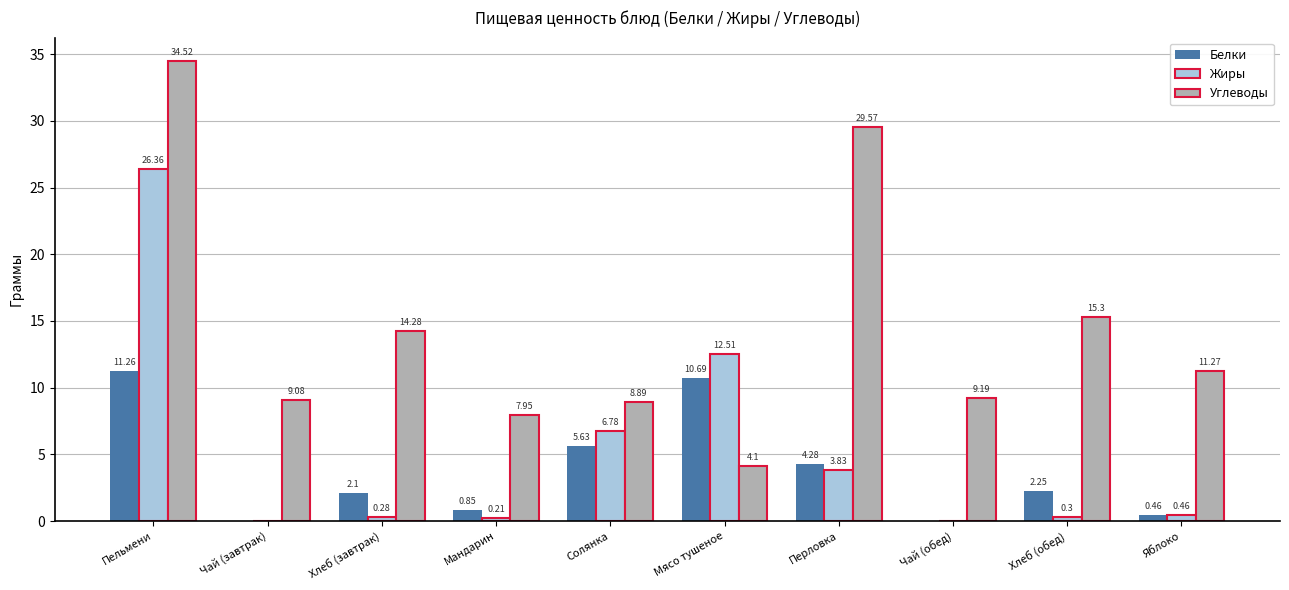

How many data points in Белки are above 2?

6